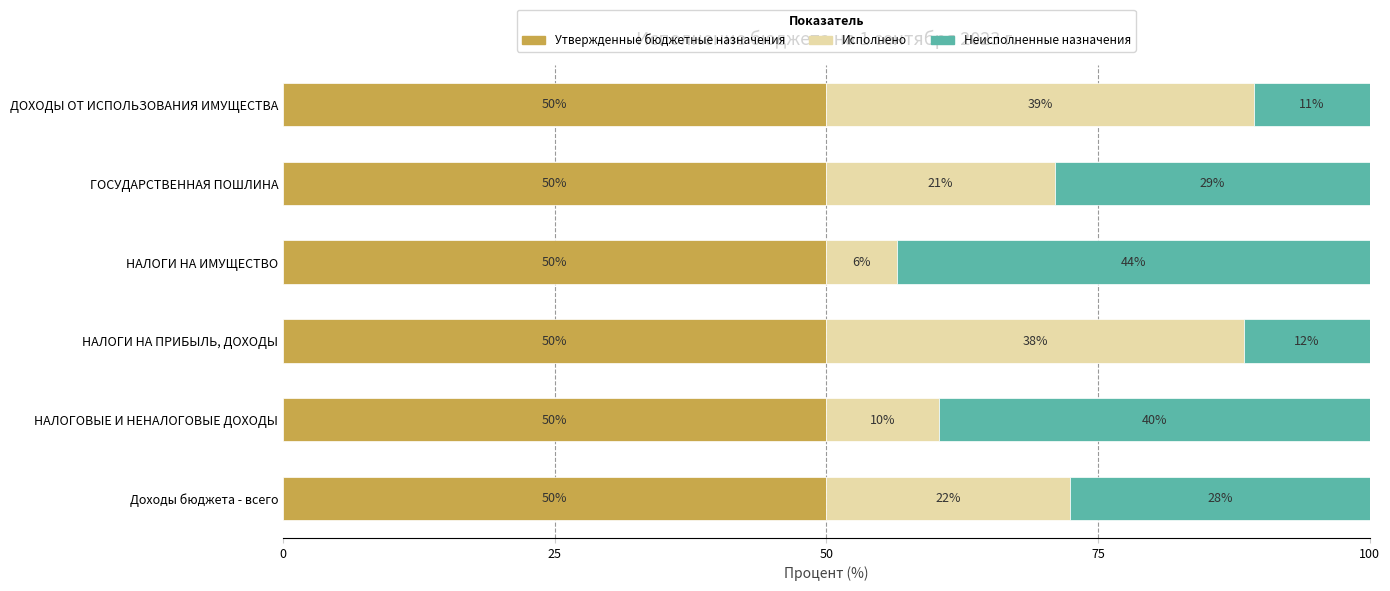

What are all the series names shown in the legend?

Утвержденные бюджетные назначения, Исполнено, Неисполненные назначения